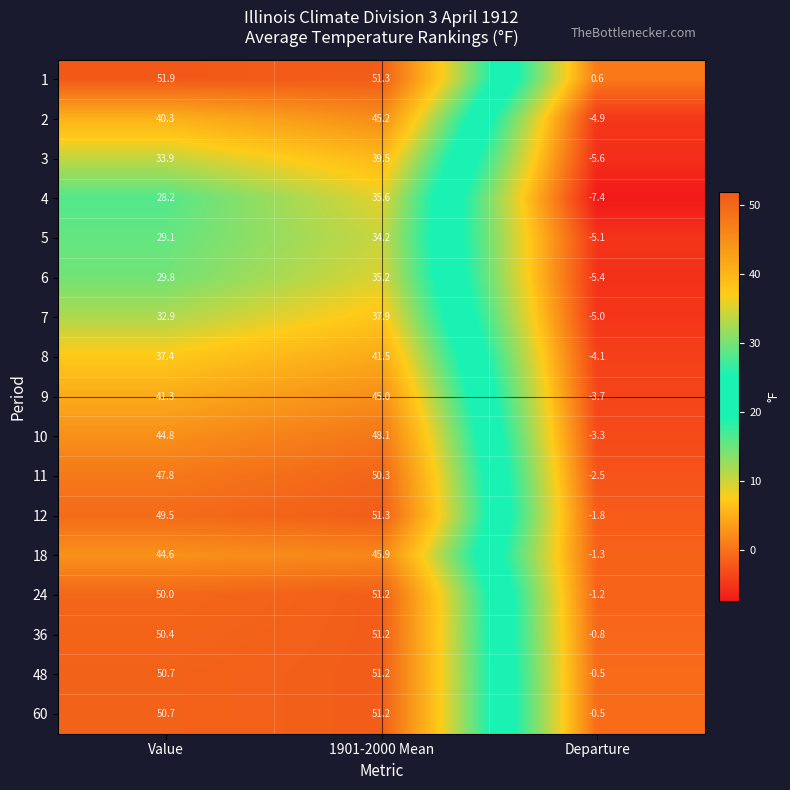

Which series has the largest total across all categories?

1